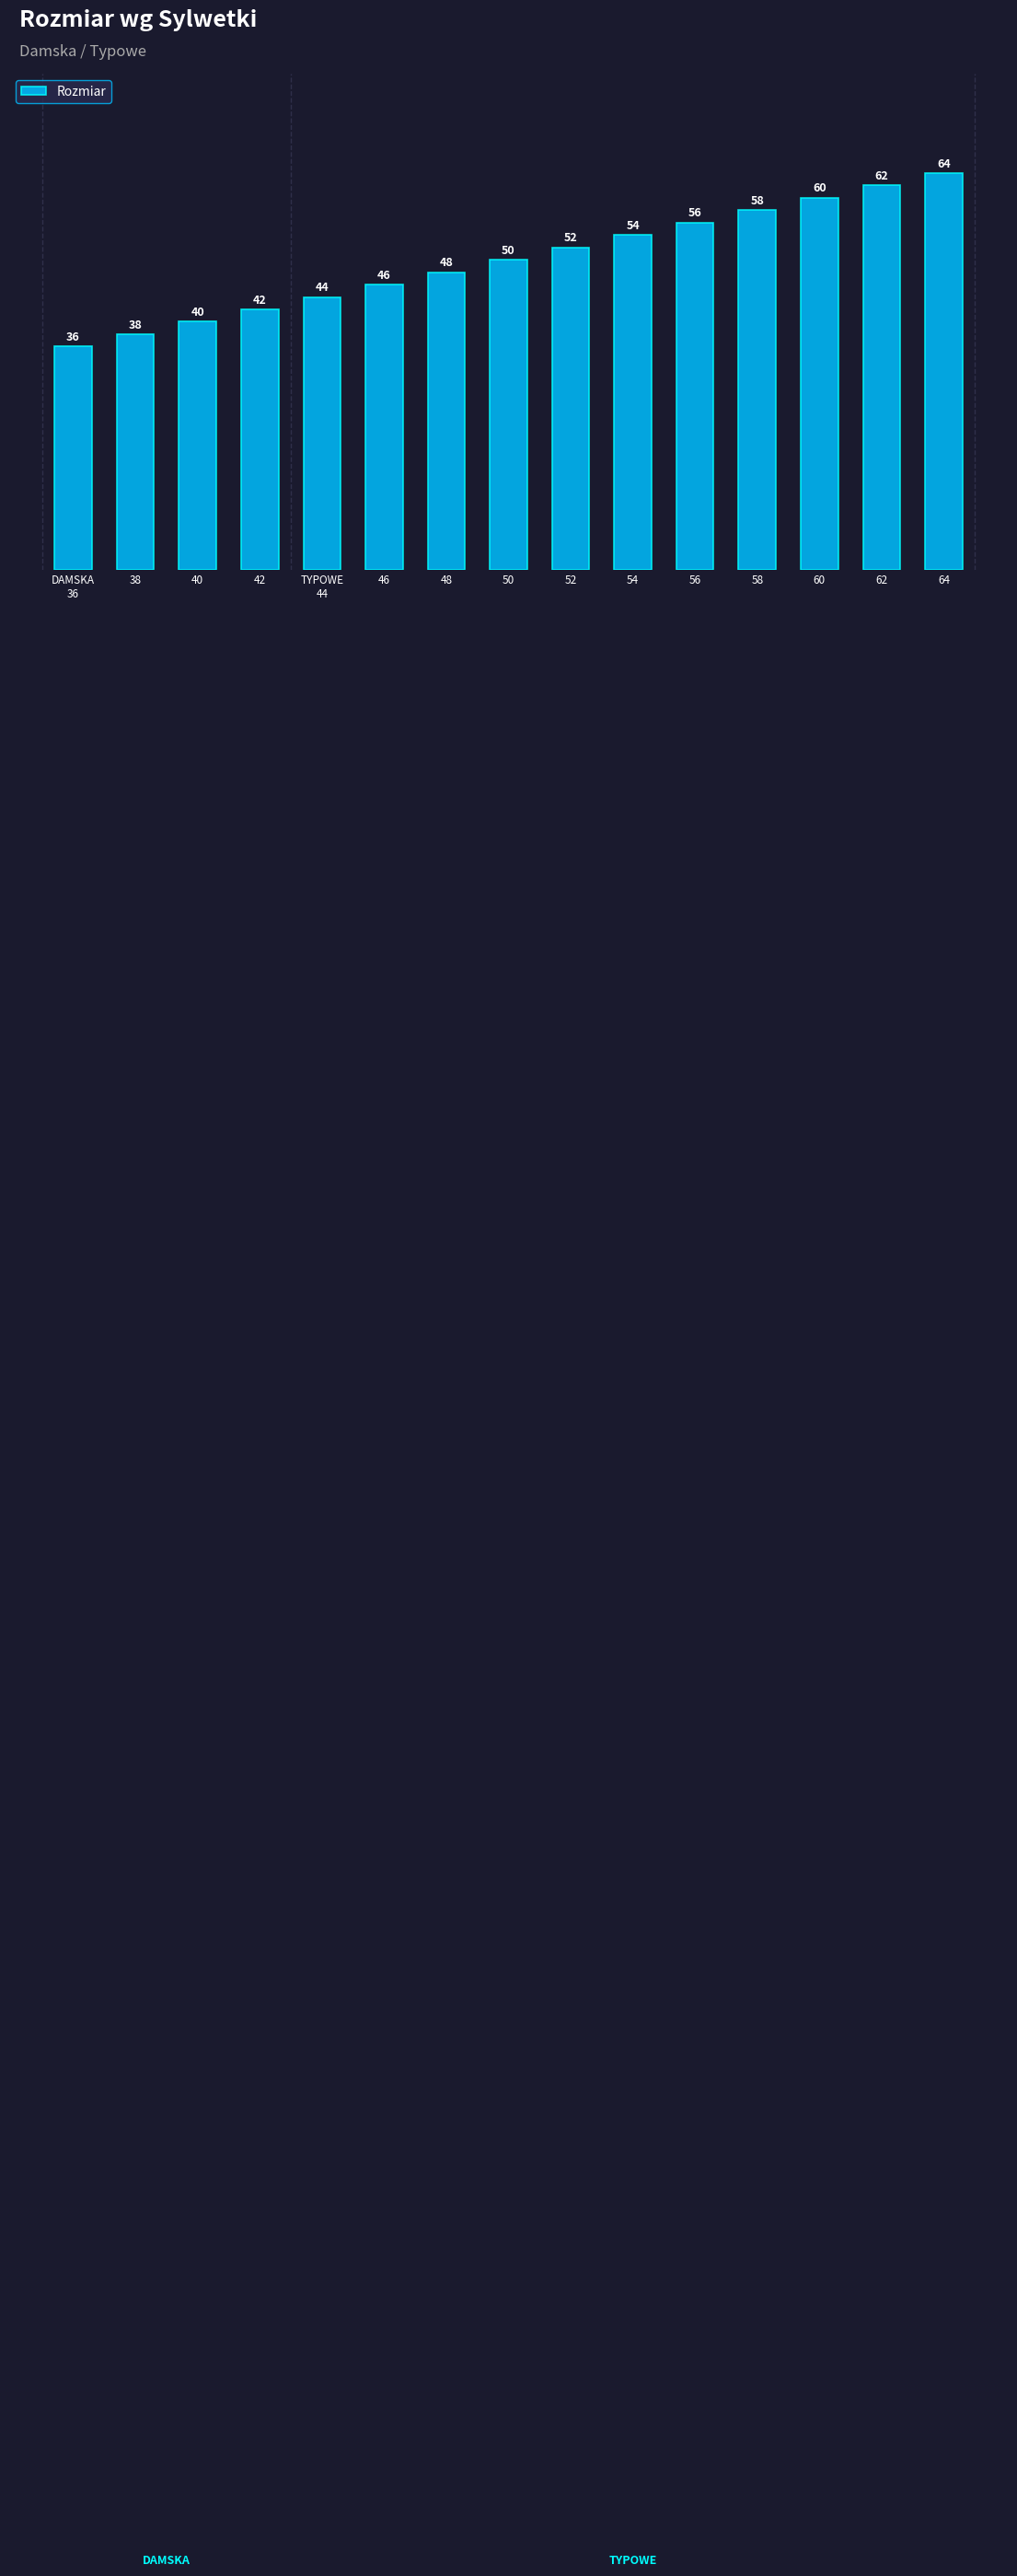

List the labels in order of value, largest first.

64, 62, 60, 58, 56, 54, 52, 50, 48, 46, TYPOWE
44, 42, 40, 38, DAMSKA
36